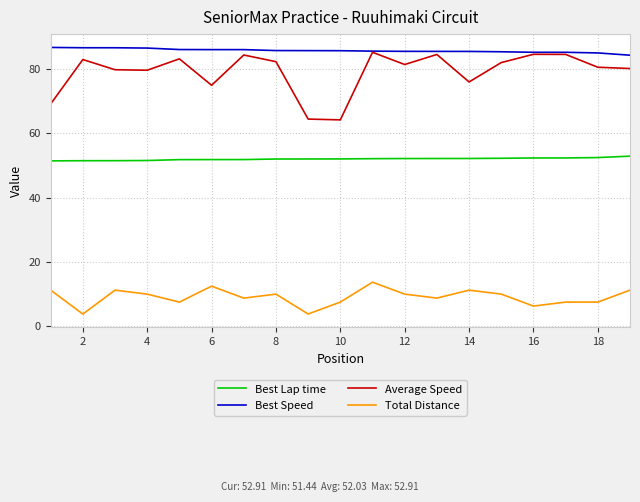

True or false: Average Speed has more than 0 interior local peaks.

True